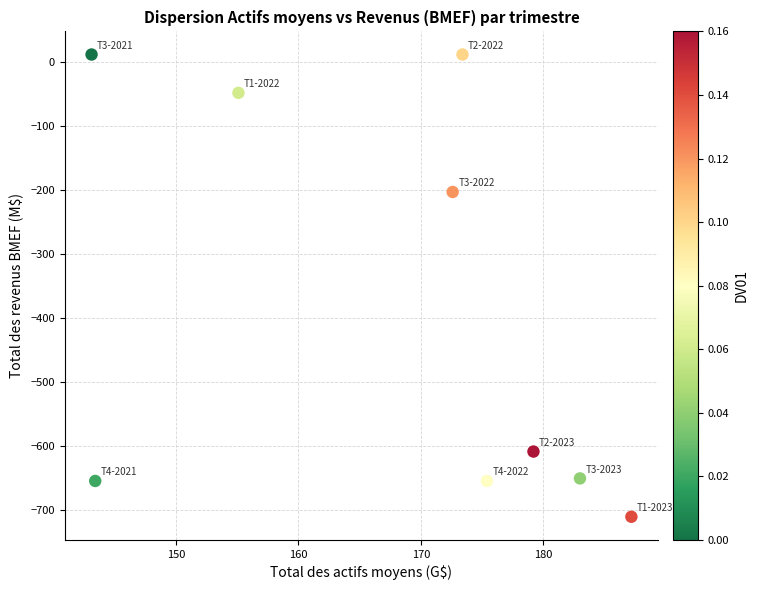

What Y value in the scatter plot is closest to -349?

-203